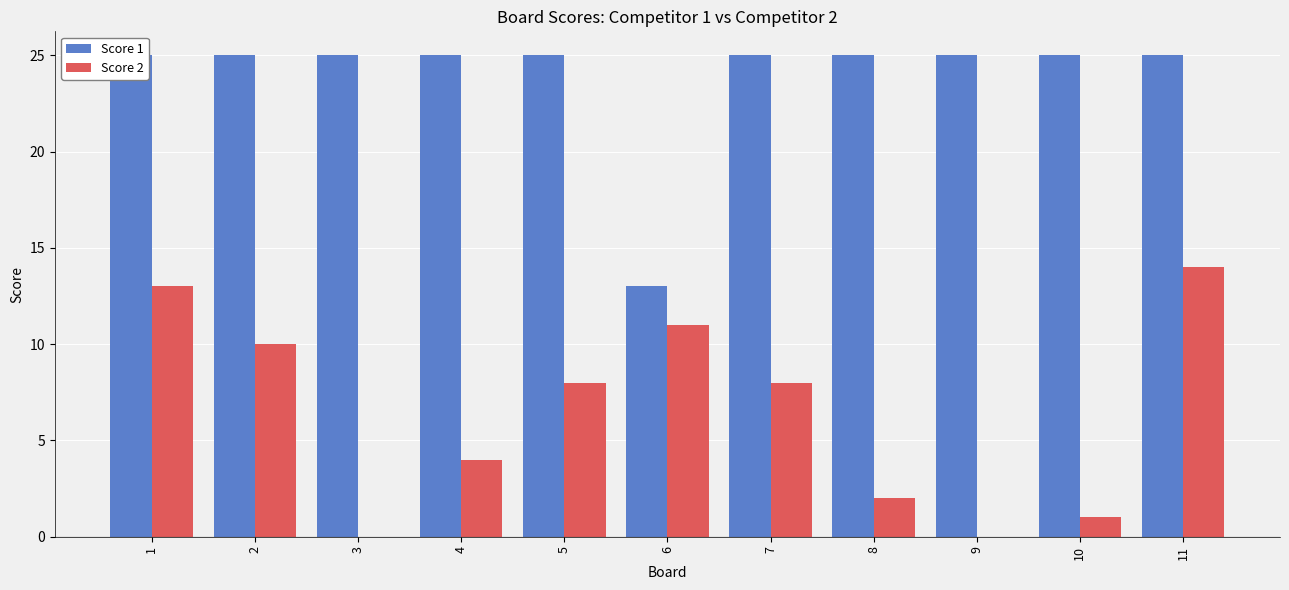

What are all the series names shown in the legend?

Score 1, Score 2